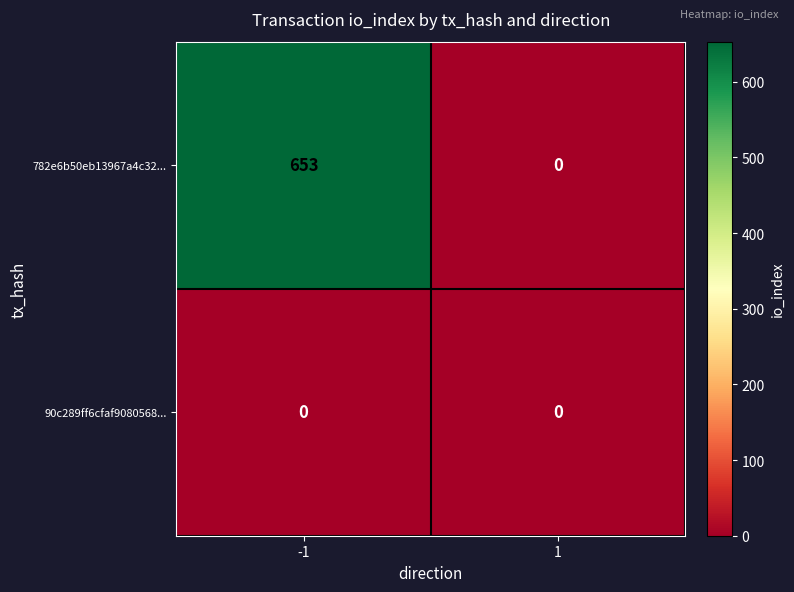

Which series changed the most between -1 and 1?

782e6b50eb13967a4c32...